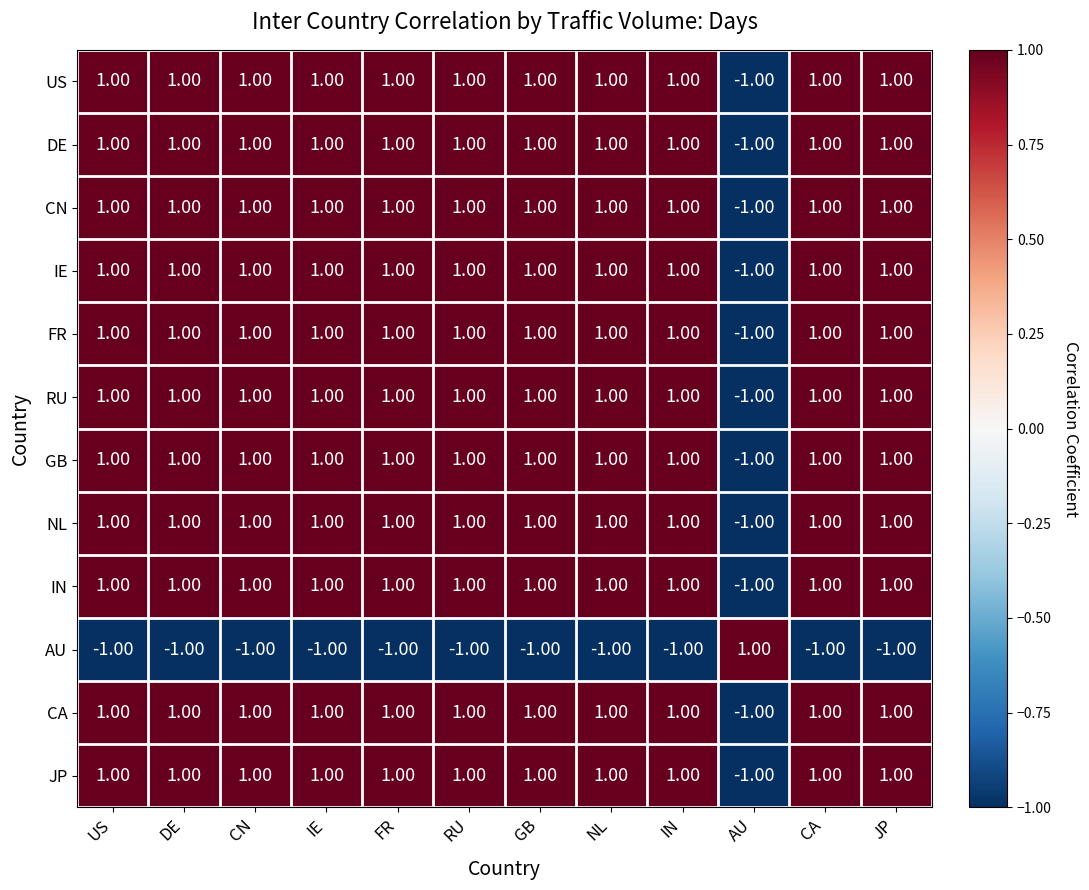

Count the number of data series in this chart.

12